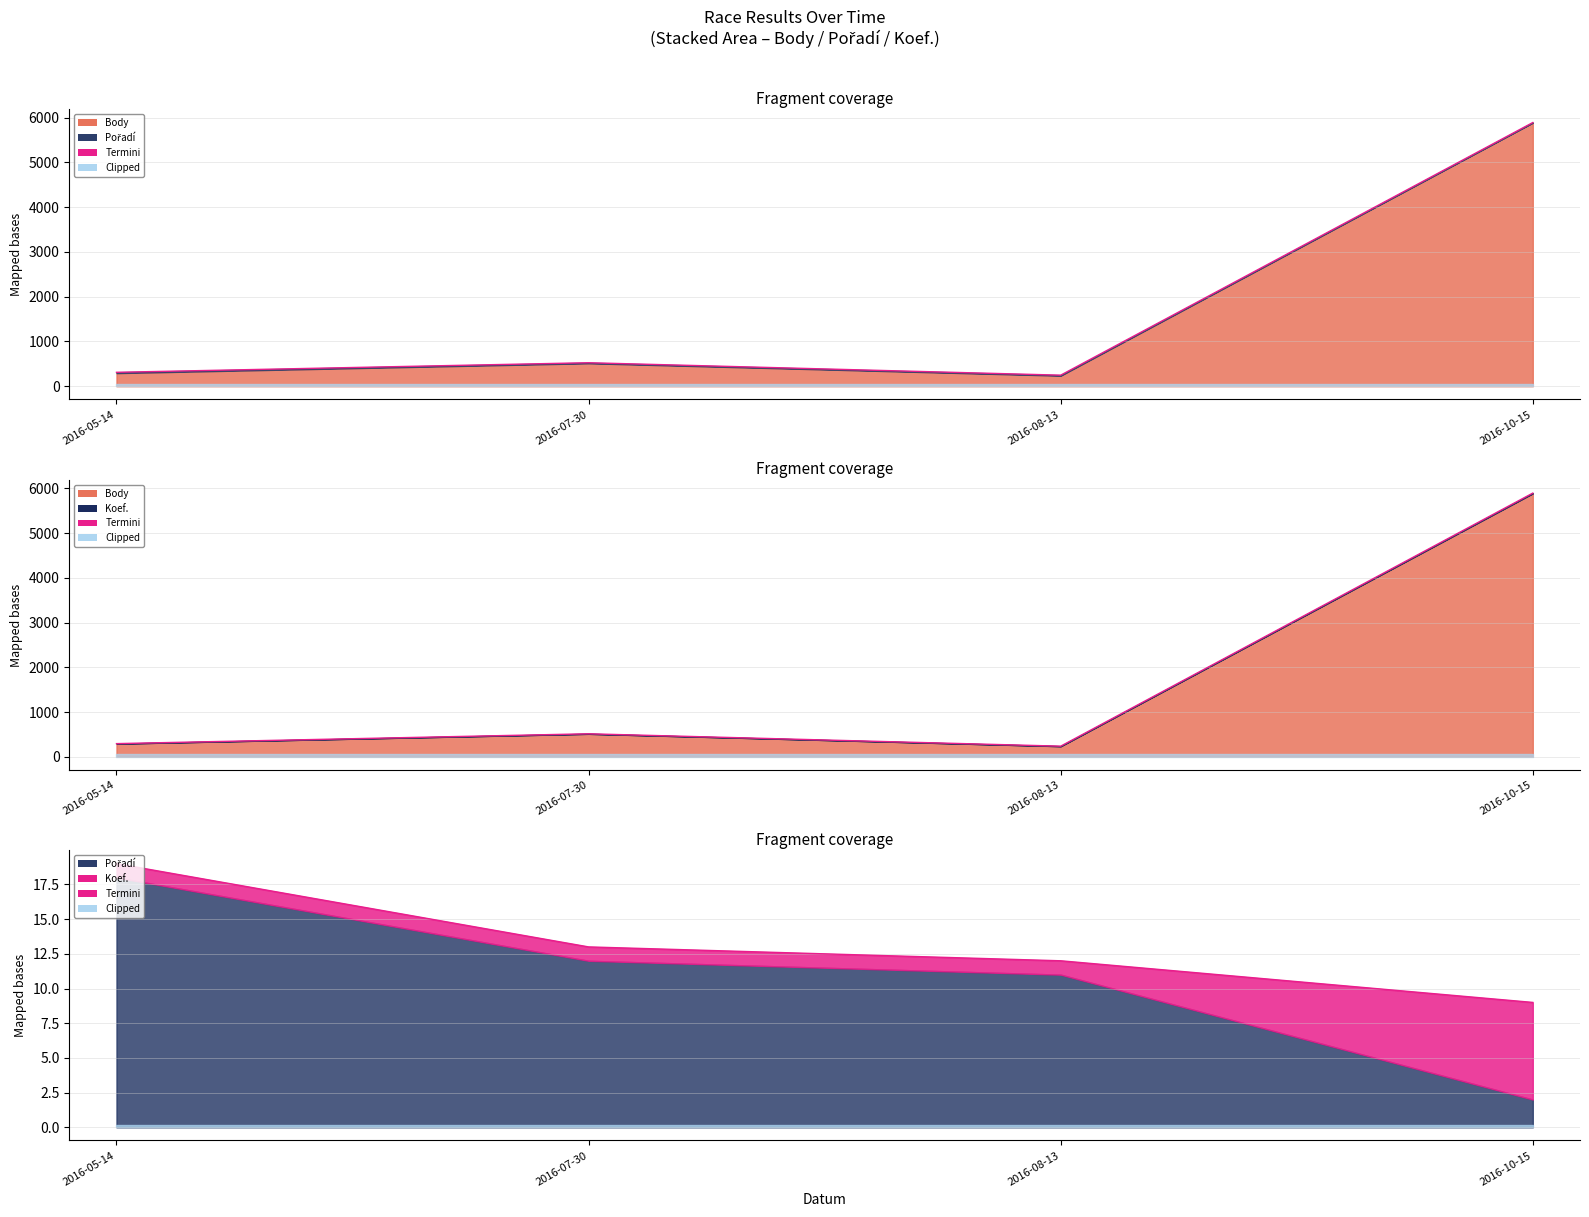

What is the ratio of the value at 2016-05-14 to the value at 2016-07-30?

1.5